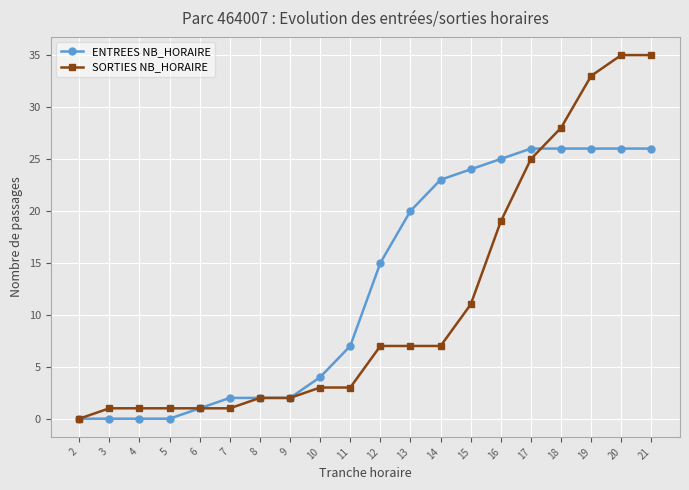

After their last crossing, which series has the higher values: ENTREES NB_HORAIRE or SORTIES NB_HORAIRE?

SORTIES NB_HORAIRE